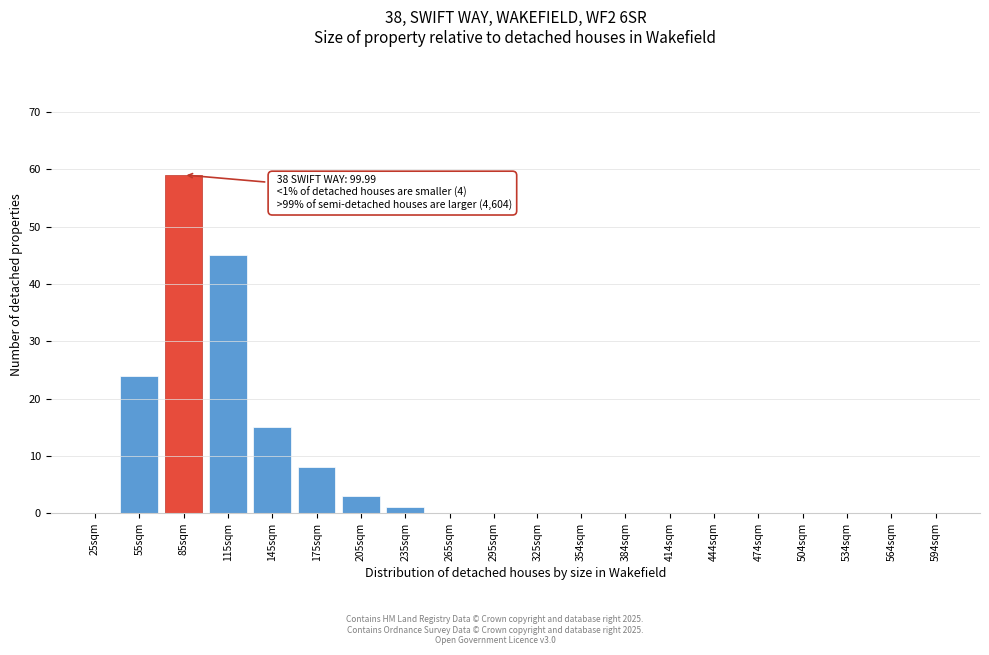

Reading left to right, extract all data points from this chart.

25sqm=0	55sqm=24	85sqm=59	115sqm=45	145sqm=15	175sqm=8	205sqm=3	235sqm=1	265sqm=0	295sqm=0	325sqm=0	354sqm=0	384sqm=0	414sqm=0	444sqm=0	474sqm=0	504sqm=0	534sqm=0	564sqm=0	594sqm=0